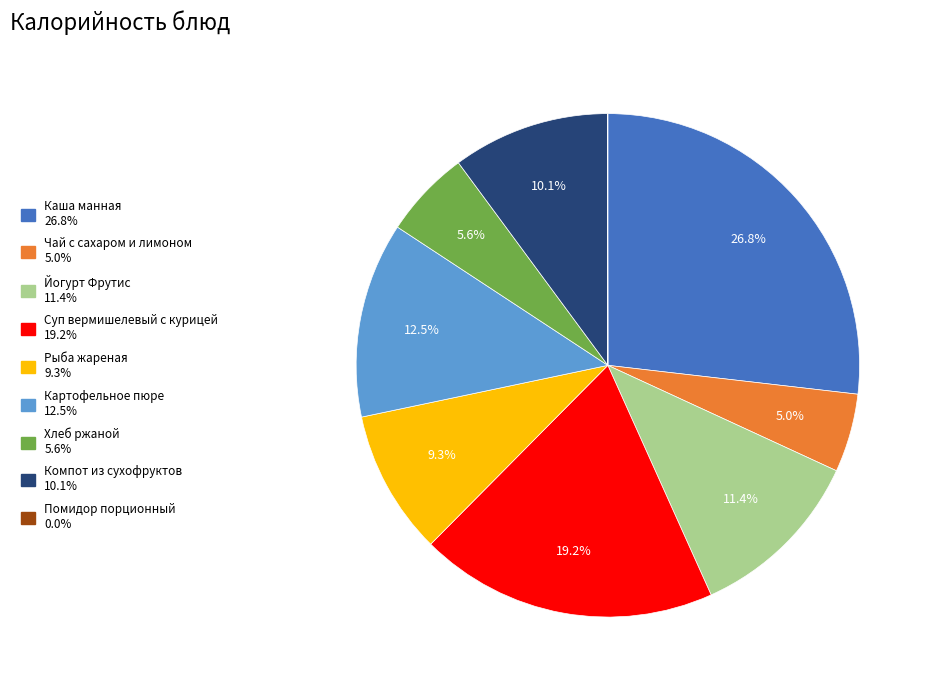

To the nearest percent, what percentage of the pie is Рыба жареная?

9%